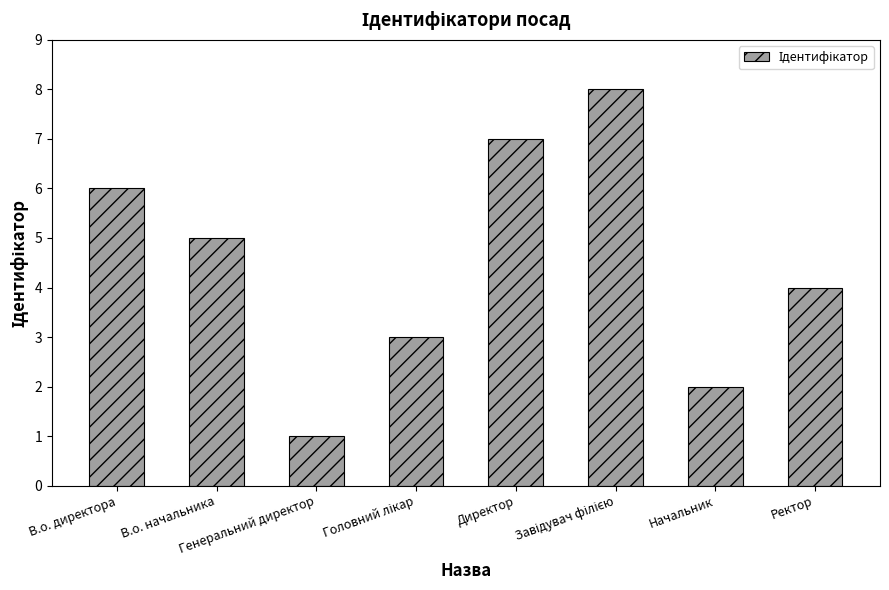

Where does the data first go above 5?

В.о. директора